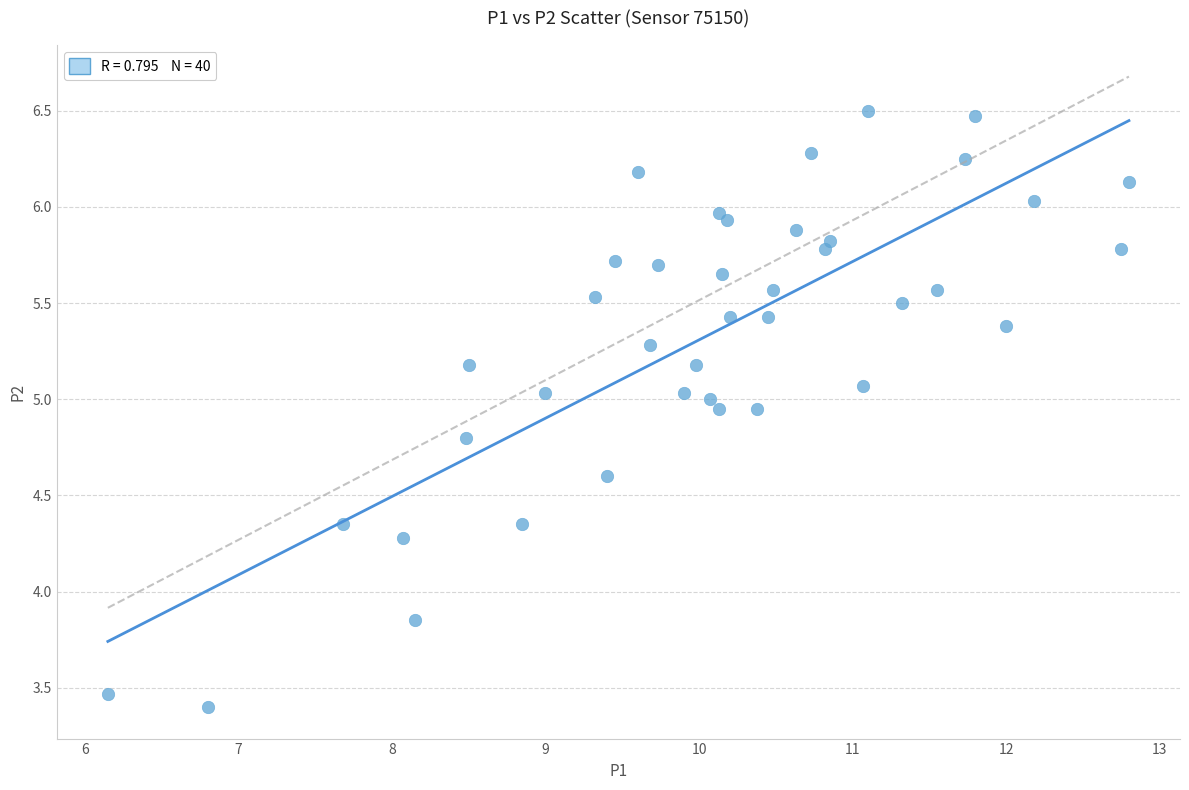

What is the range of Y values (max minus min)?

3.1